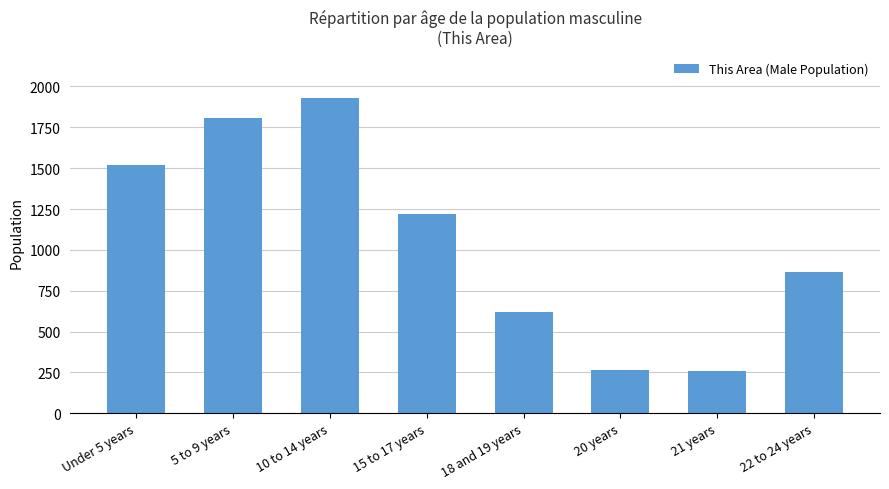

Is it true that the value at 21 years is 260?

True